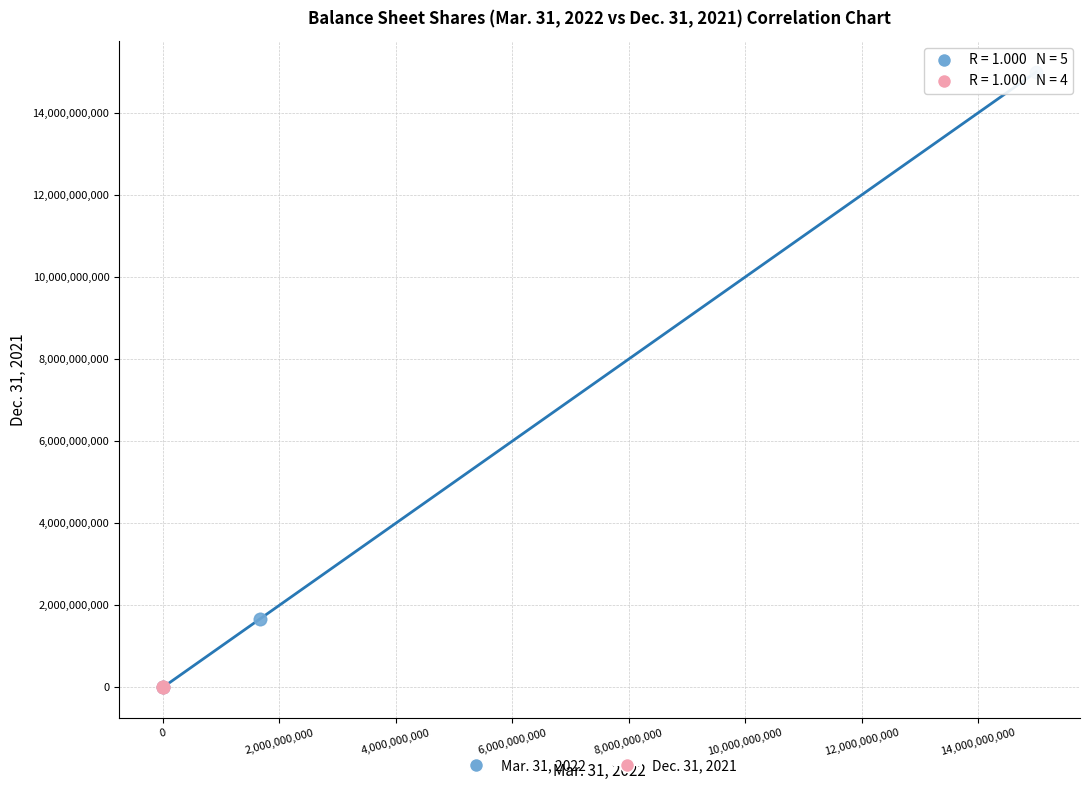

Which series contains the highest Y value?

Mar. 31, 2022